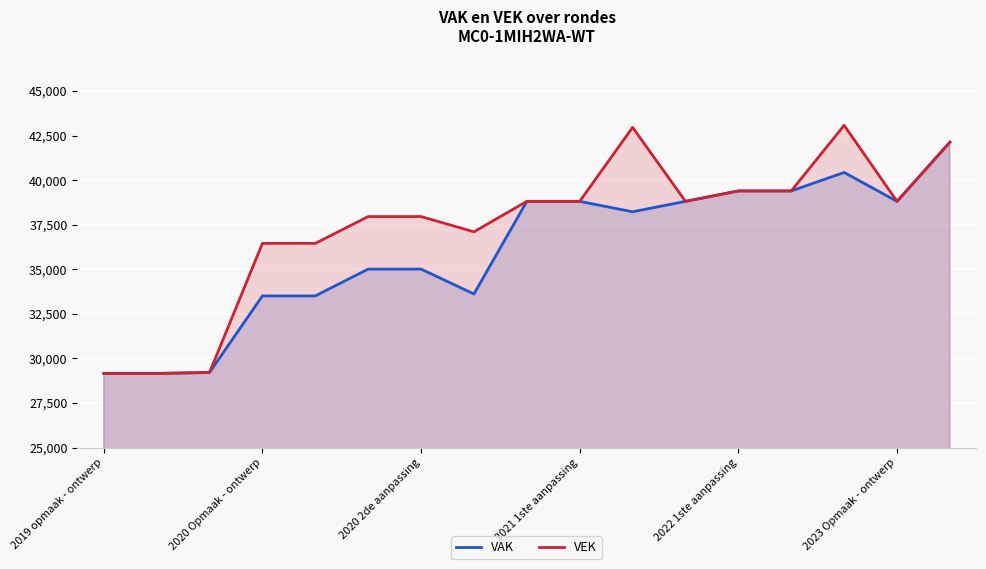

Rank the series by their average value, from highest to lowest.

VEK, VAK